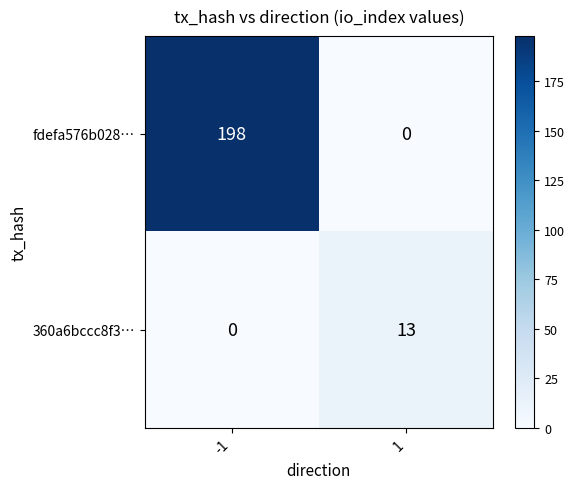

Reading left to right, extract all data points from this chart.

fdefa576b028…: 198	0
360a6bccc8f3…: 0	13